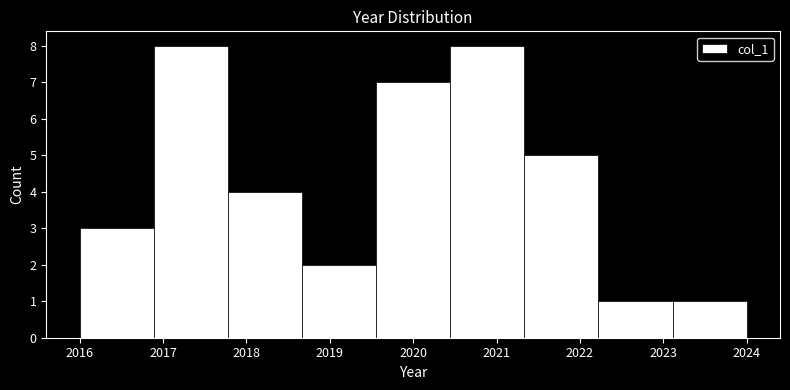

Reading left to right, list every bar in this chart as the range it spans on the x-axis followed by its height. Neither the bar edges nor the heights are printed on the chart, so give them approximately, as read against the axes.

2016.0 to 2016.9: 3
2016.9 to 2017.8: 8
2017.8 to 2018.7: 4
2018.7 to 2019.6: 2
2019.6 to 2020.4: 7
2020.4 to 2021.3: 8
2021.3 to 2022.2: 5
2022.2 to 2023.1: 1
2023.1 to 2024.0: 1